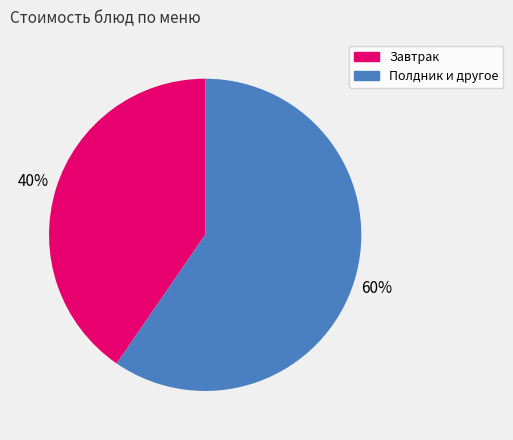

To the nearest percent, what is the average slice percentage?

50%